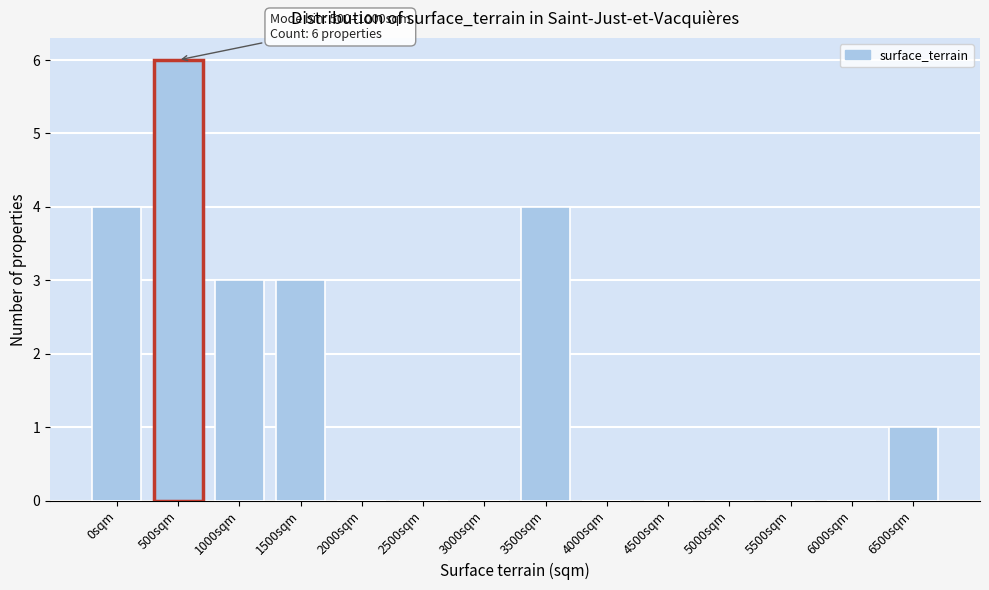

Reading left to right, what are all the values shown in this chart?

0sqm=4	500sqm=6	1000sqm=3	1500sqm=3	2000sqm=0	2500sqm=0	3000sqm=0	3500sqm=4	4000sqm=0	4500sqm=0	5000sqm=0	5500sqm=0	6000sqm=0	6500sqm=1